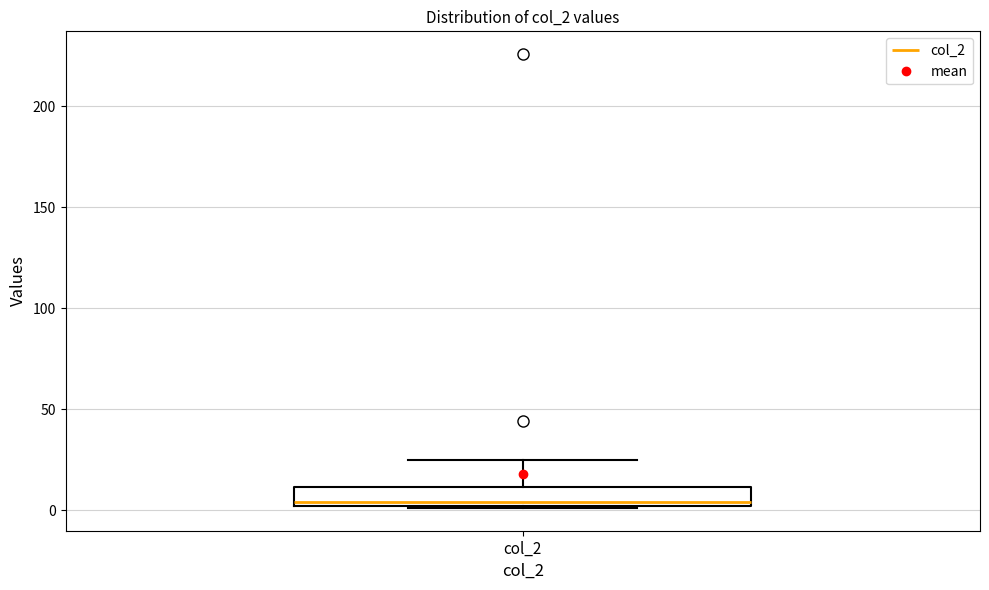

Read this box plot against the y-axis: the position of the median line, the range covered by the box, and the ends of both whiskers. The values are not printed on the chart, so give them approximately, as read against the axis.

median 5, box 0 to 10, whiskers 0 to 25